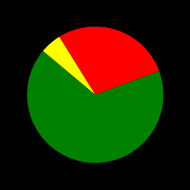

Does any single category account for the majority?

Yes